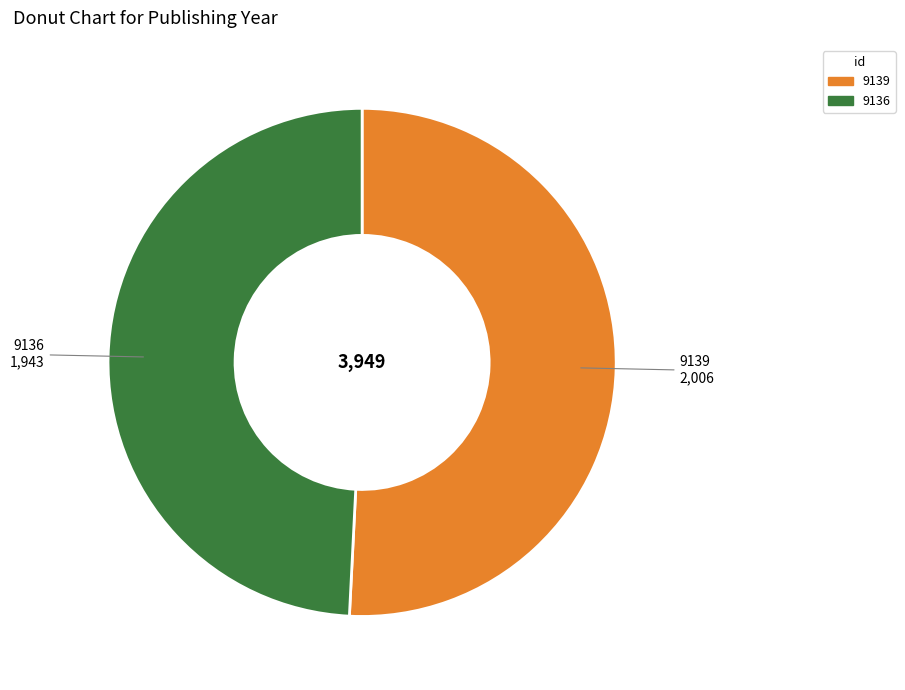

Is there any slice that represents more than half of the pie?

Yes